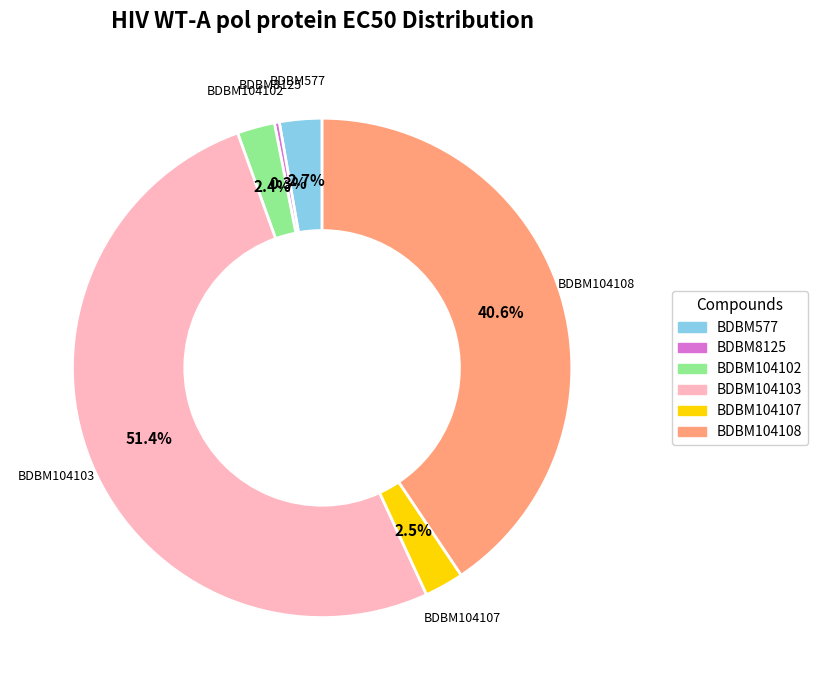

Which category accounts for the majority?

BDBM104103